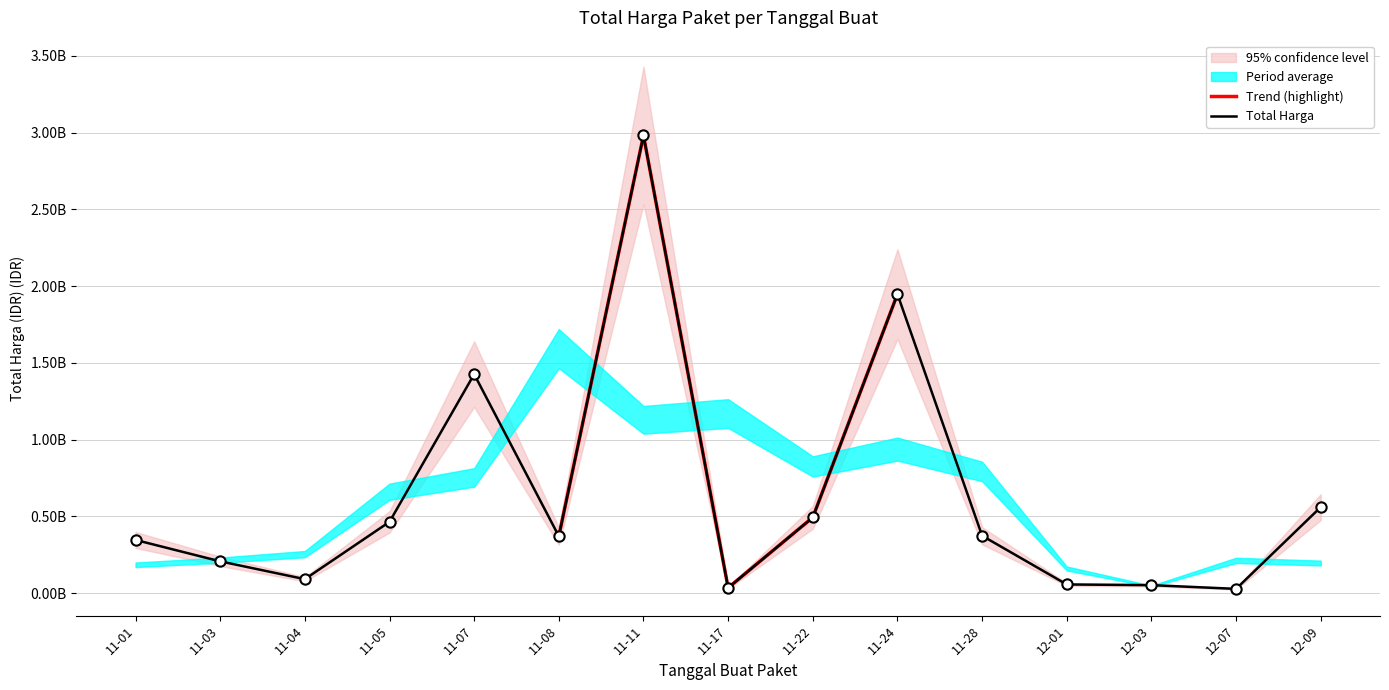

Which has a higher value, 11-03 or 11-04?

11-03